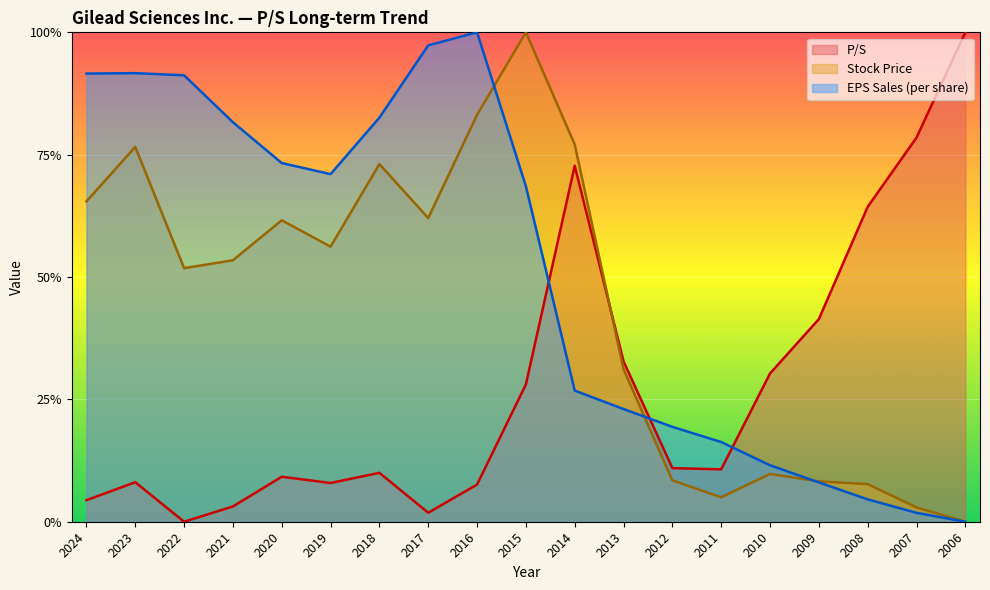

What is the total value across all series at 2022?

1.4